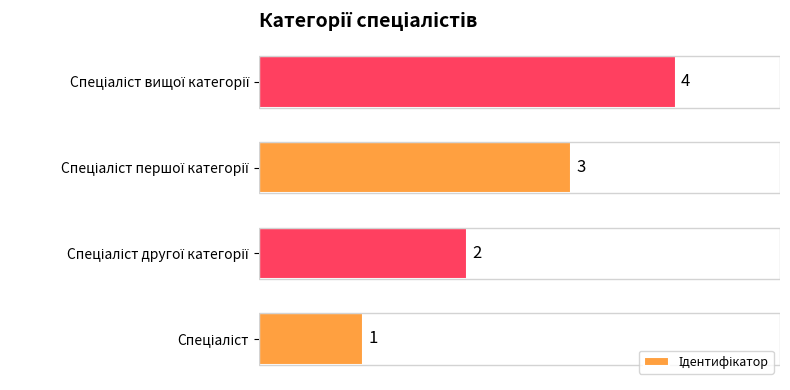

How many data points are less than 3?

2